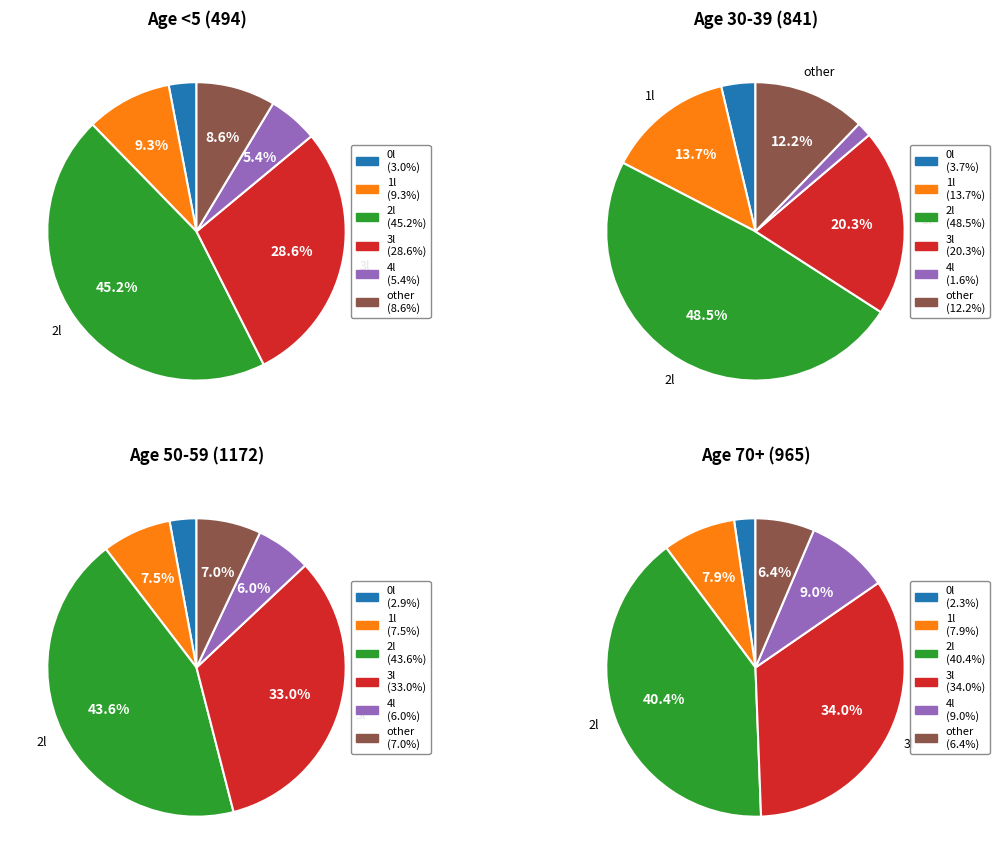

The 40-49 slice represents 20% of the pie. True or false?

False